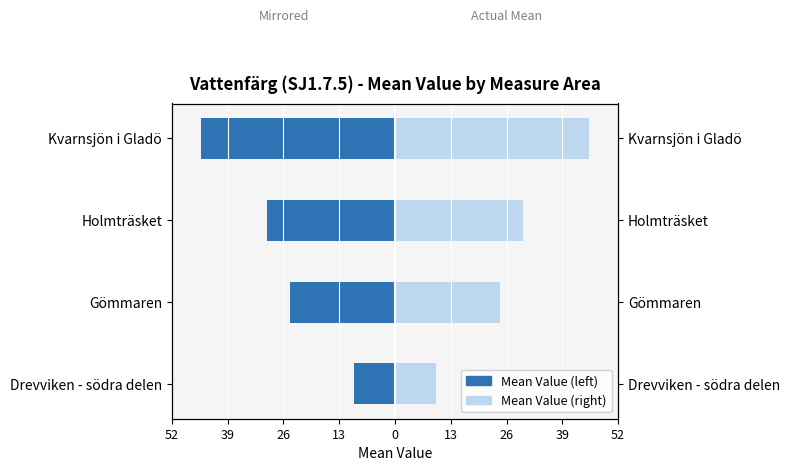

What is the maximum value for Mean Value?

46.0